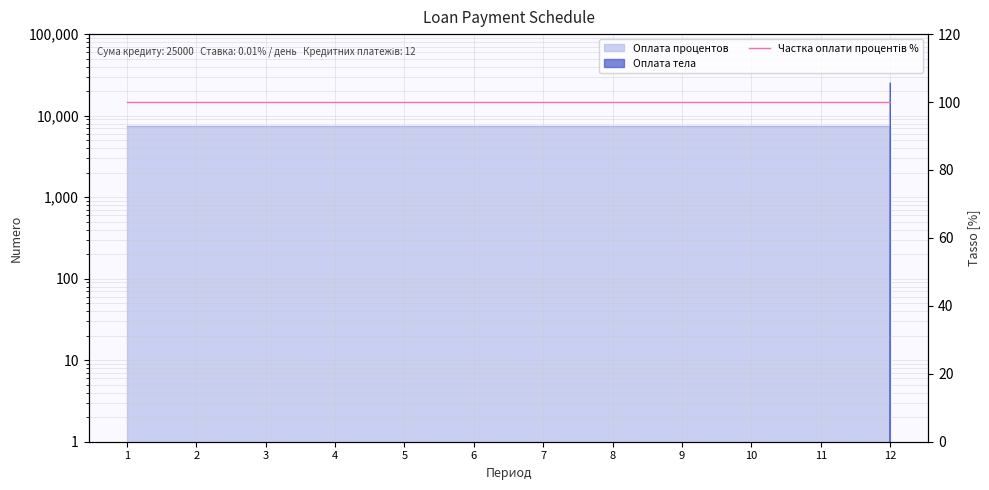

Rank the categories by value from highest to lowest.

12, 1, 2, 3, 4, 5, 6, 7, 8, 9, 10, 11